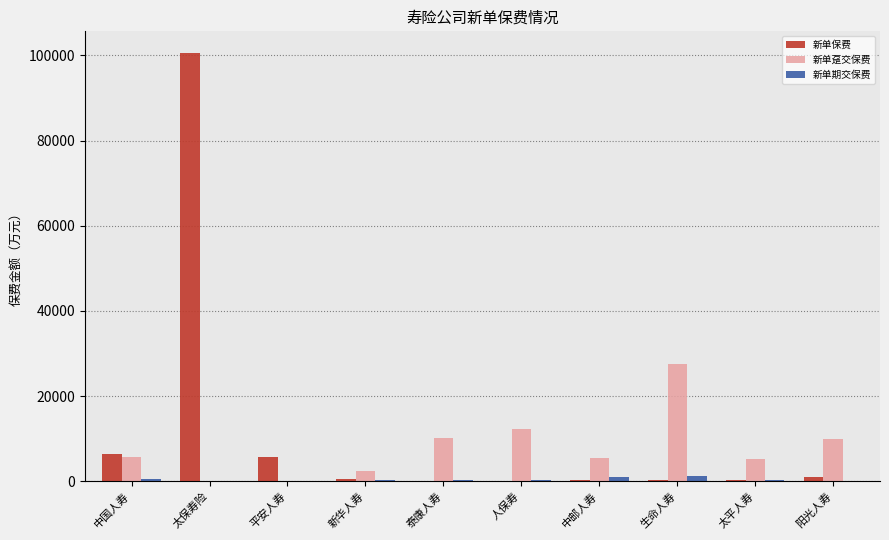

What is the sum of all 新单趸交保费 values?

78583.0